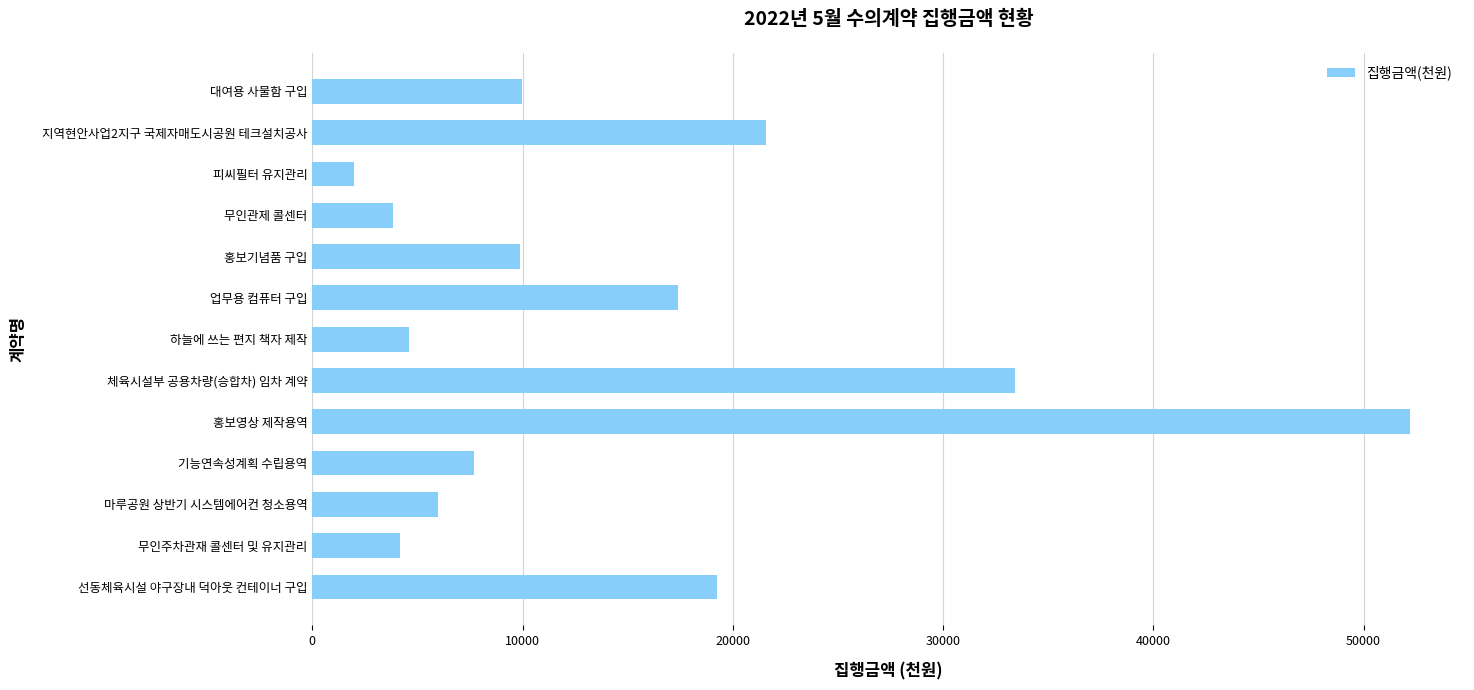

What is the smallest value displayed?

1980